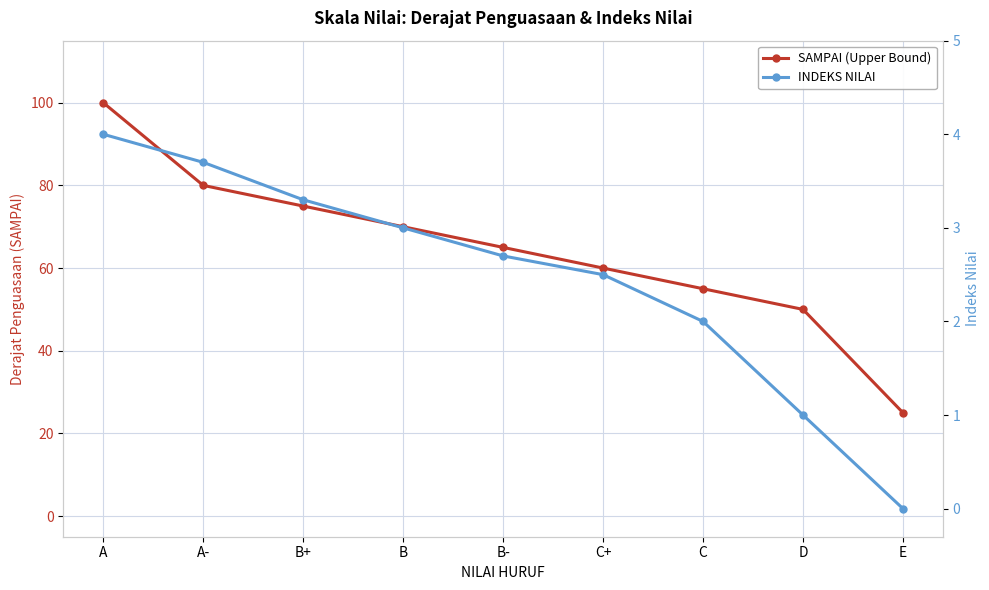

True or false: INDEKS NILAI has a value of 2.7 at E.

False